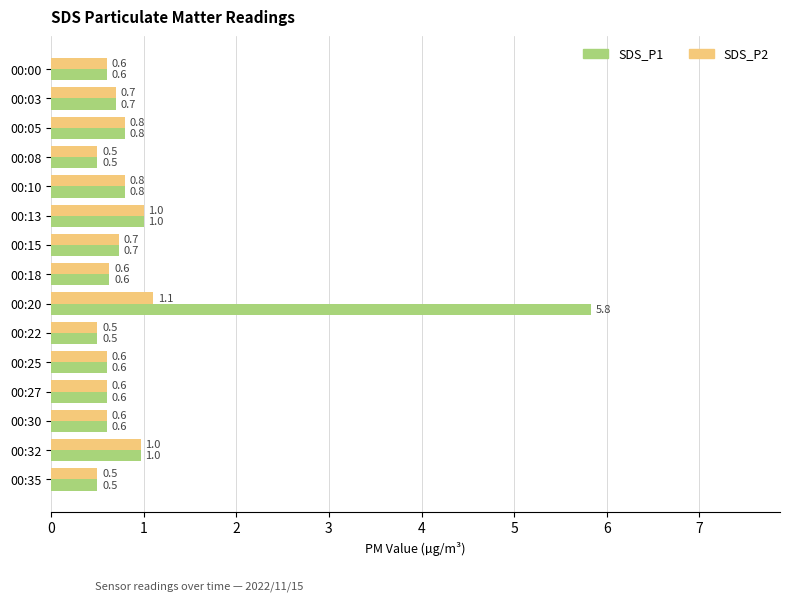

What is the approximate value of SDS_P1 at 00:20?

5.8